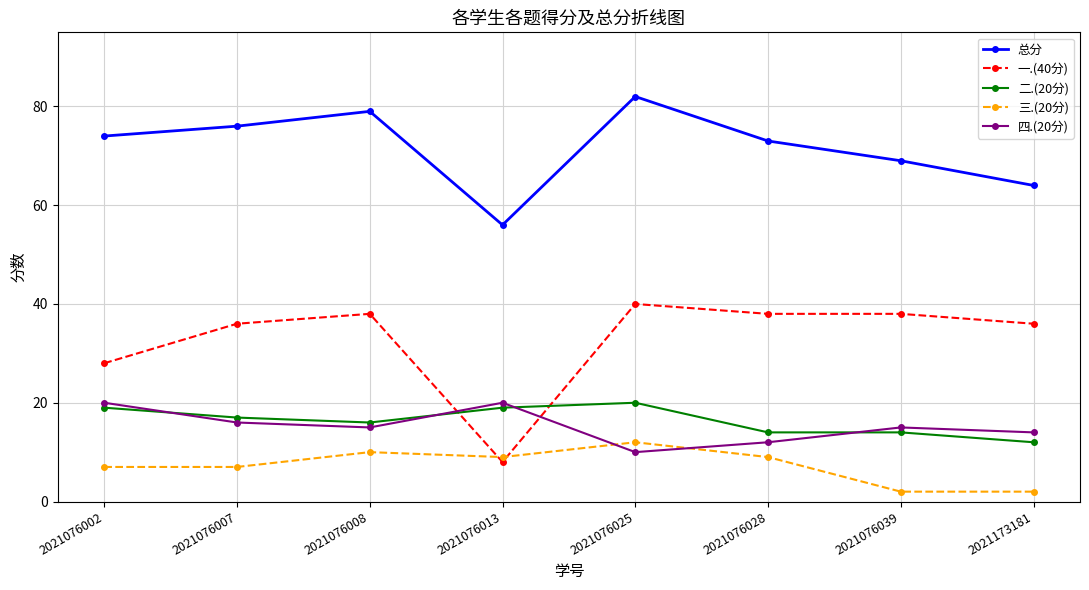

Reading left to right, what are all the values shown in this chart?

总分: 2021076002=74	2021076007=76	2021076008=79	2021076013=56	2021076025=82	2021076028=73	2021076039=69	2021173181=64
一.(40分): 2021076002=28	2021076007=36	2021076008=38	2021076013=8	2021076025=40	2021076028=38	2021076039=38	2021173181=36
二.(20分): 2021076002=19	2021076007=17	2021076008=16	2021076013=19	2021076025=20	2021076028=14	2021076039=14	2021173181=12
三.(20分): 2021076002=7	2021076007=7	2021076008=10	2021076013=9	2021076025=12	2021076028=9	2021076039=2	2021173181=2
四.(20分): 2021076002=20	2021076007=16	2021076008=15	2021076013=20	2021076025=10	2021076028=12	2021076039=15	2021173181=14